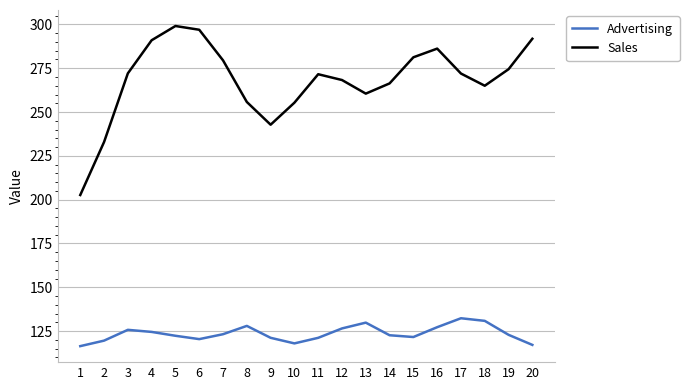

What is the minimum value for Advertising?

116.4